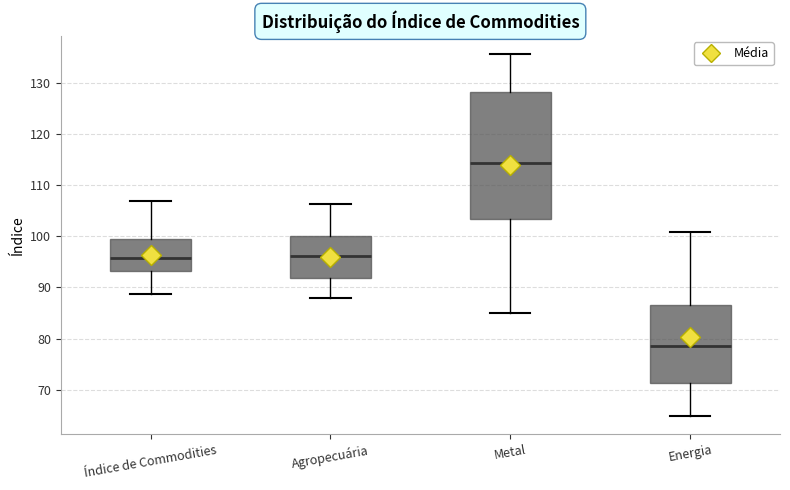

Which box's median line is the highest?

Metal